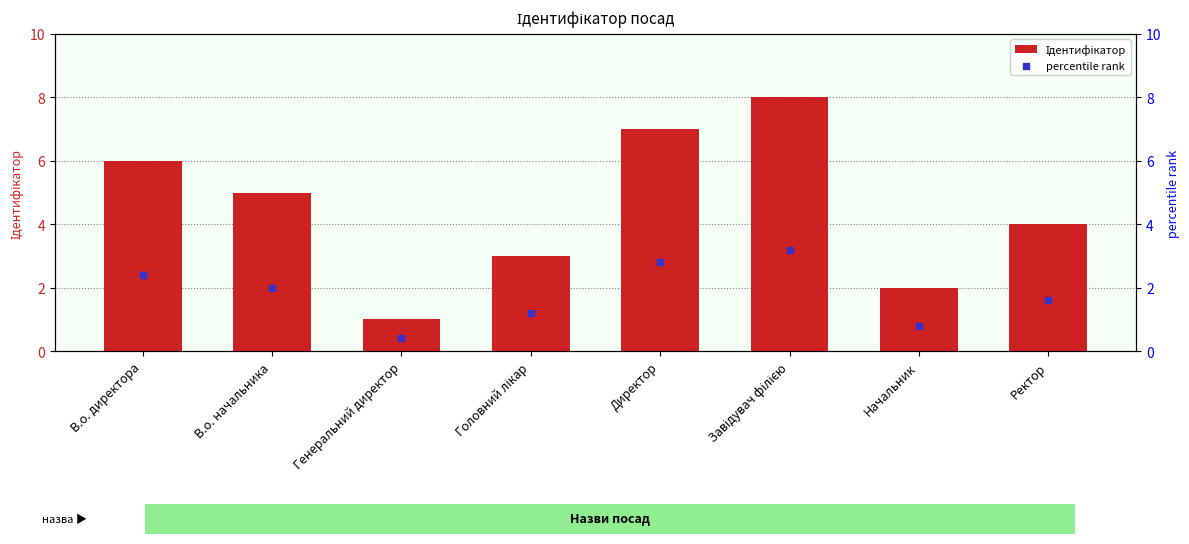

Which series contains the lowest Y value?

percentile rank